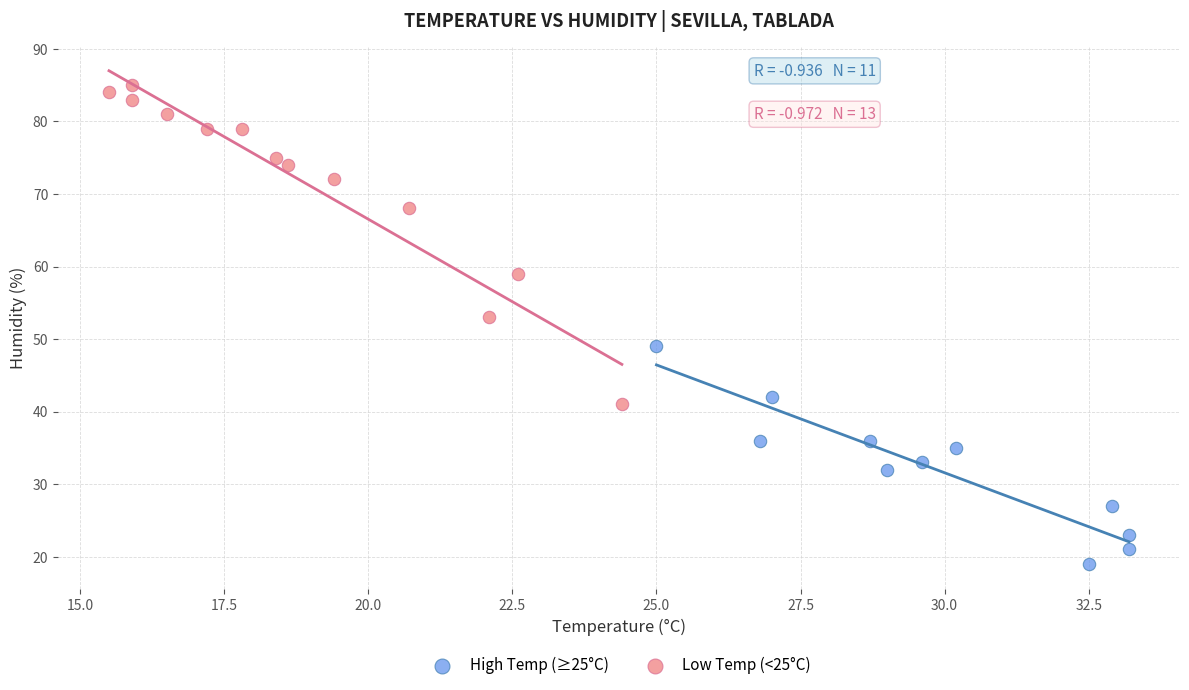

What are all the series names shown in the legend?

High Temp (≥25°C), Low Temp (<25°C)